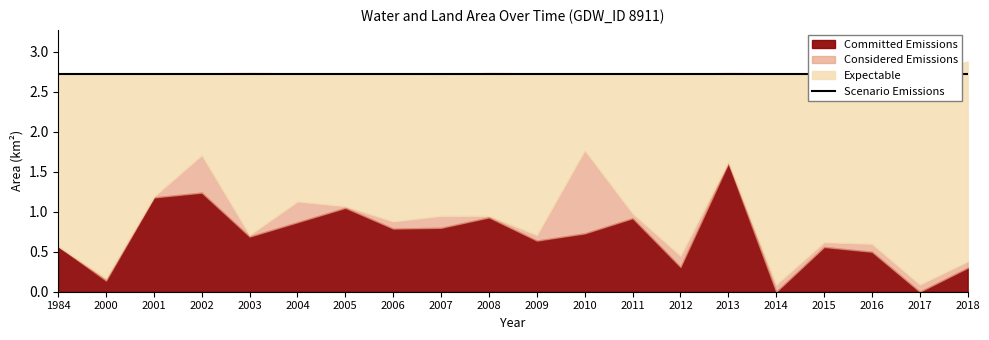

Which series ends up on top after the final intersection of Expectable and Committed Emissions?

Expectable